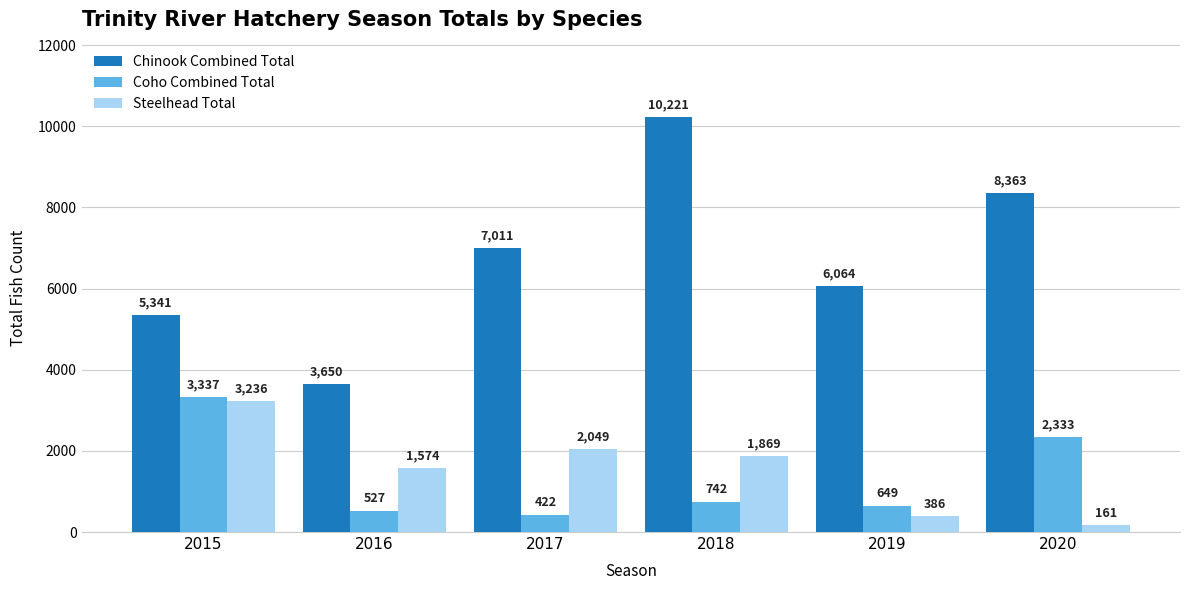

At 2018, list the series in order from largest to smallest.

Chinook Combined Total, Steelhead Total, Coho Combined Total